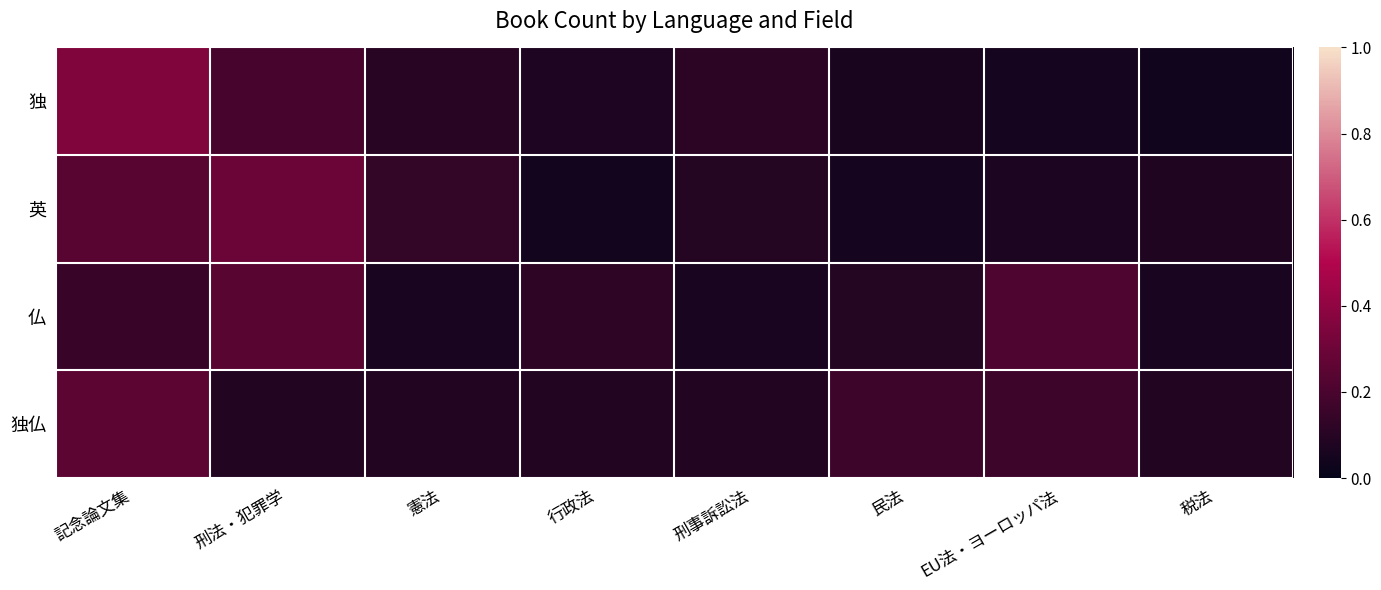

Reading right to left, list all the values displayed in this chart.

独: 税法=0.0	EU法・ヨーロッパ法=0.1	民法=0.1	刑事訴訟法=0.1	行政法=0.1	憲法=0.1	刑法・犯罪学=0.2	記念論文集=0.4
英: 税法=0.1	EU法・ヨーロッパ法=0.1	民法=0.1	刑事訴訟法=0.1	行政法=0.0	憲法=0.1	刑法・犯罪学=0.3	記念論文集=0.2
仏: 税法=0.1	EU法・ヨーロッパ法=0.2	民法=0.1	刑事訴訟法=0.1	行政法=0.1	憲法=0.1	刑法・犯罪学=0.2	記念論文集=0.2
独仏: 税法=0.1	EU法・ヨーロッパ法=0.2	民法=0.2	刑事訴訟法=0.1	行政法=0.1	憲法=0.1	刑法・犯罪学=0.1	記念論文集=0.2